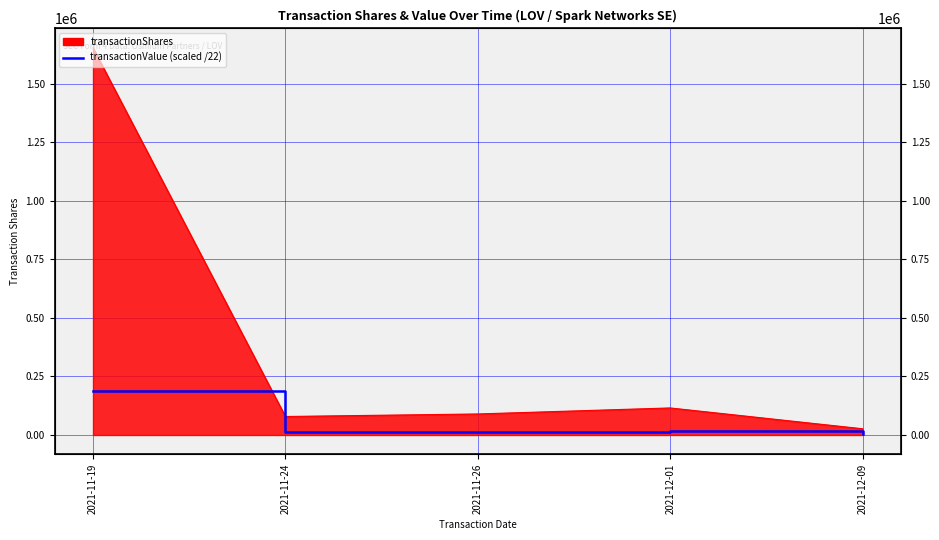

Reading left to right, extract all data points from this chart.

189072.9	11275.5	12660.2	16701.4	4190.7